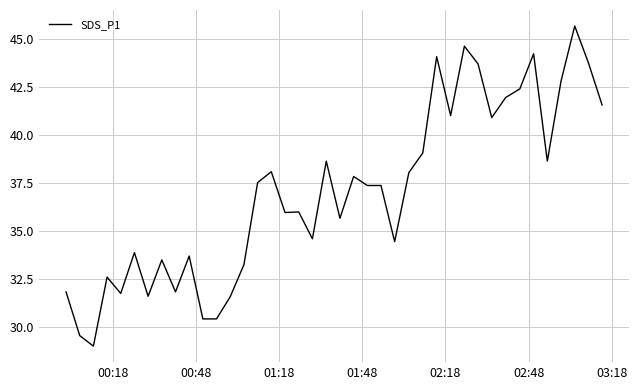

What is the greatest value displayed?

45.7